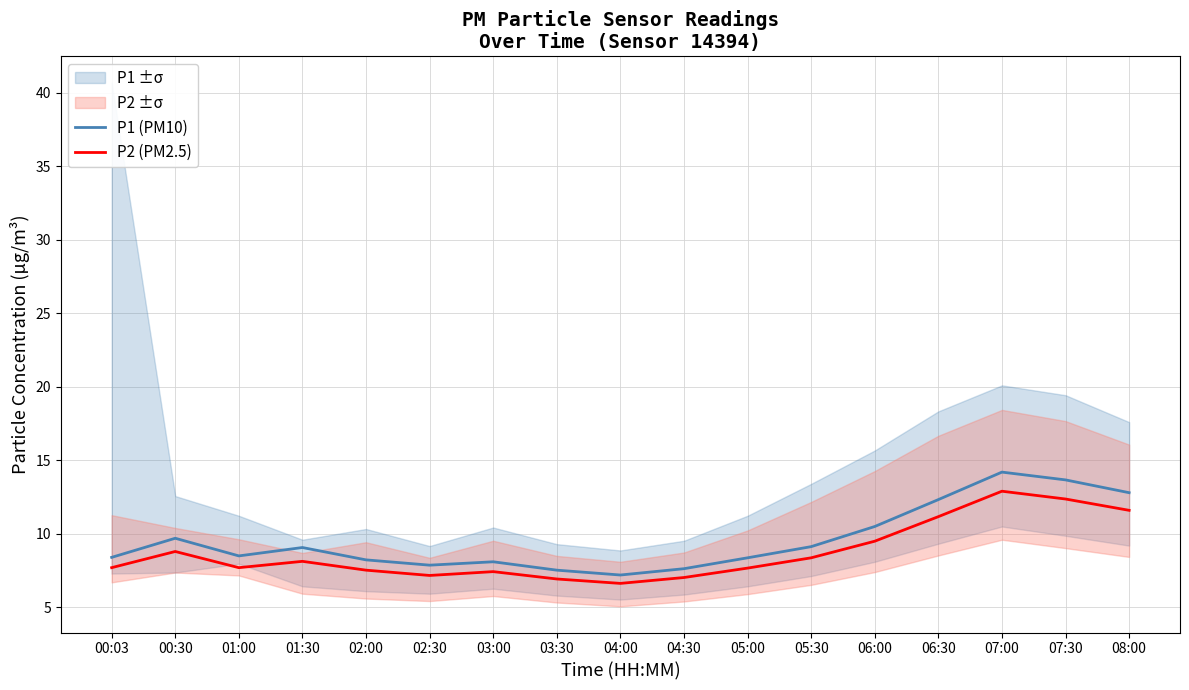

True or false: P2 (PM2.5) has more than 2 points higher than both neighbors.

True